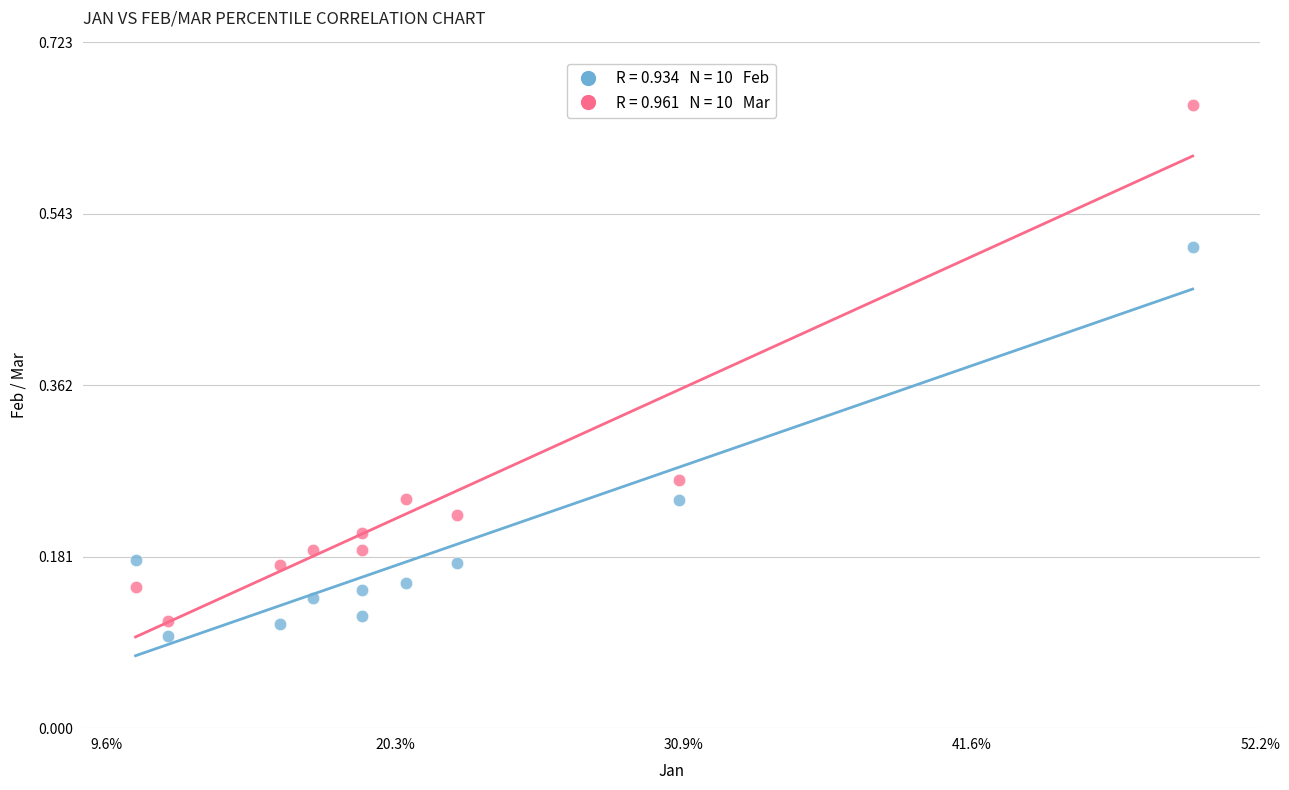

Across all data points, what is the range of X values (max minus min)?

0.4